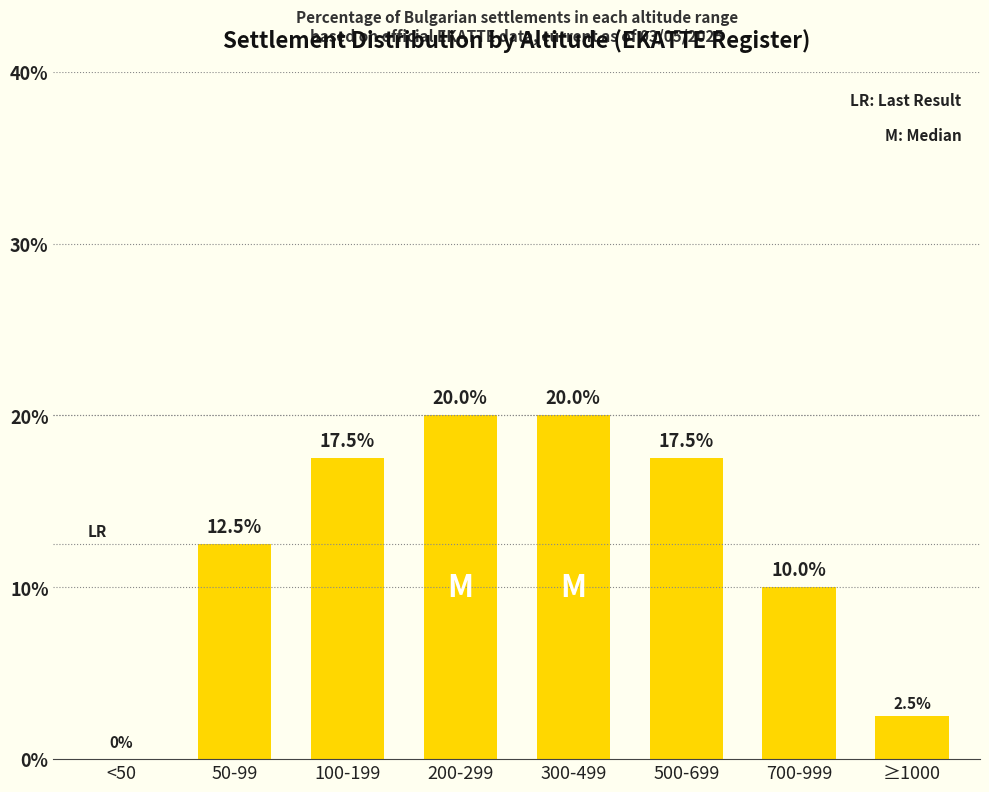

Count the number of categories in the chart.

8